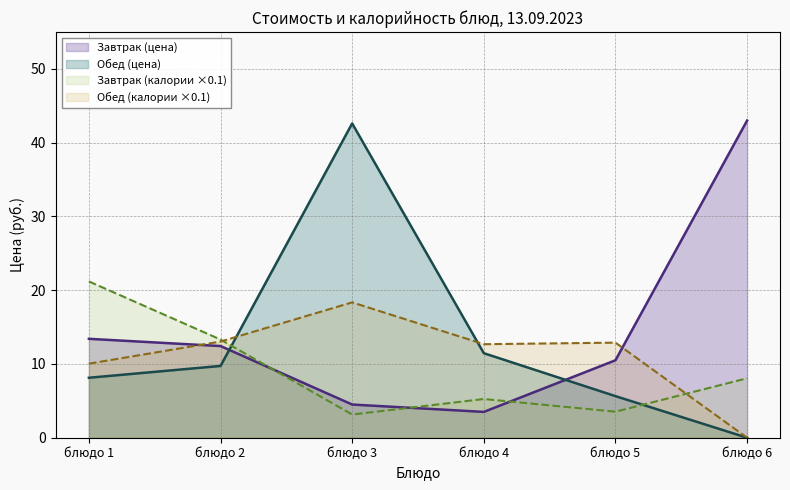

What is the spread (max minus min) of values at блюдо 3?

39.5